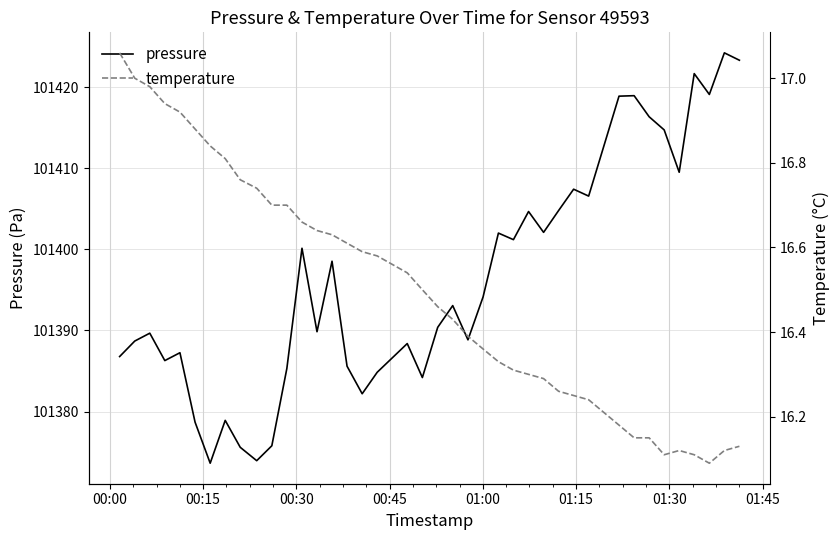

How many categories are shown in the chart?

40